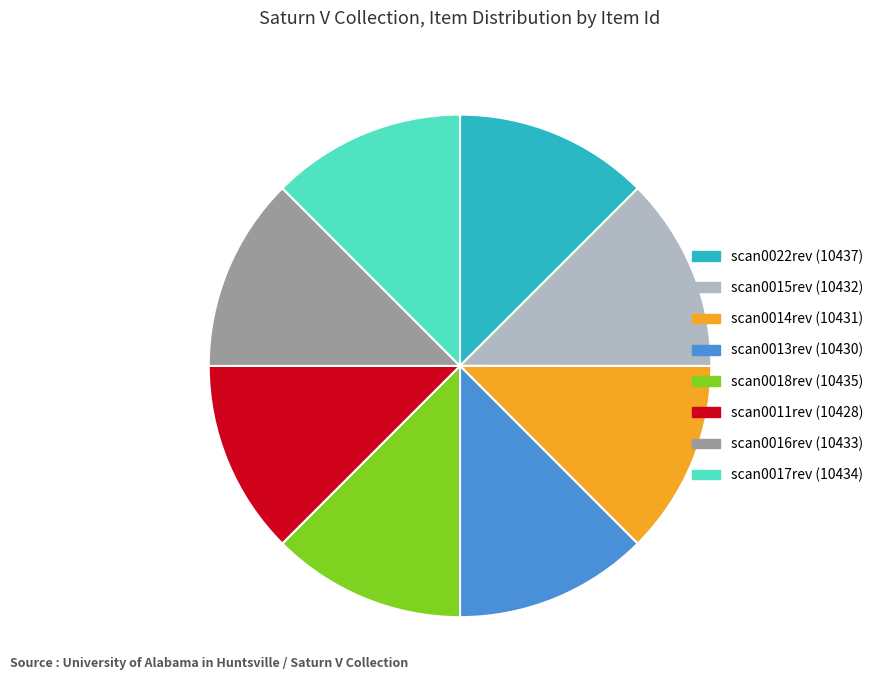

Do scan0017rev (10434) and scan0015rev (10432) together represent more than half of the pie?

No